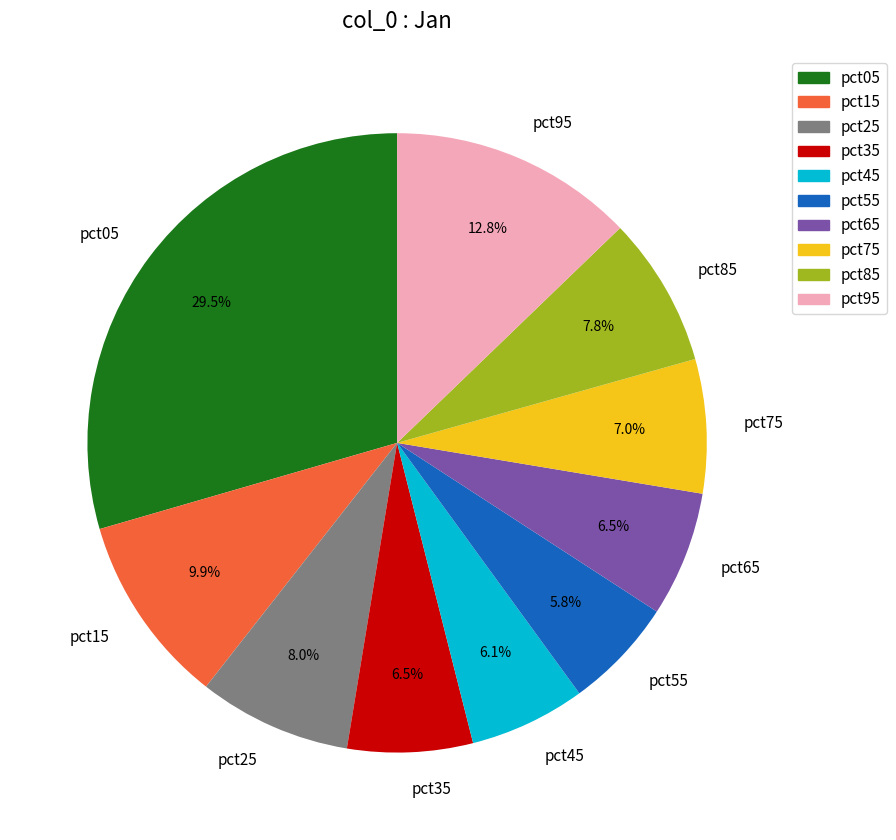

How many slices are in this pie chart?

10